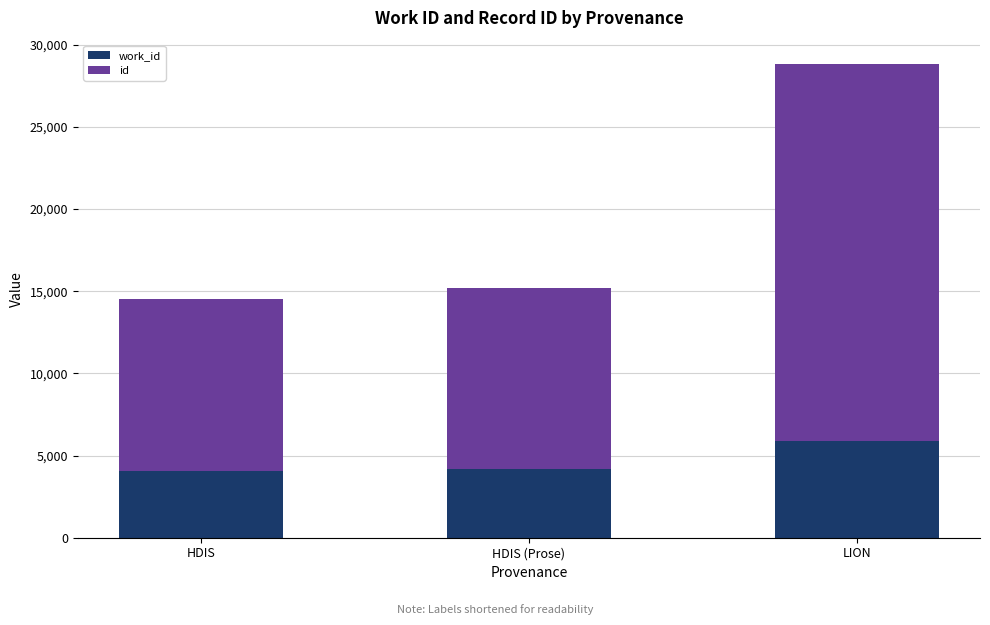

At which category is the sum across all series the highest?

LION